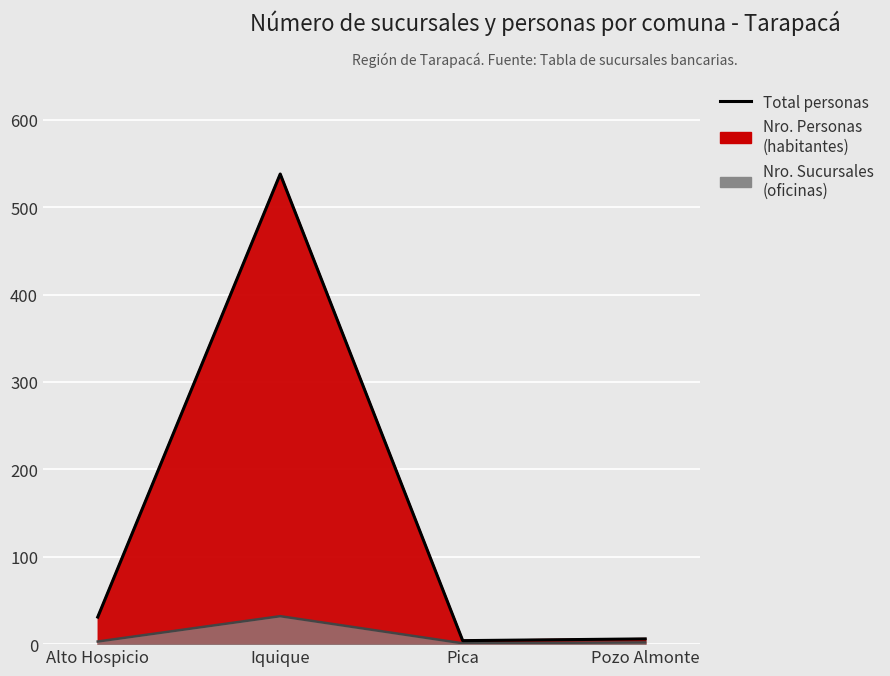

What is the ratio of the value at Pica to the value at Alto Hospicio?

0.1